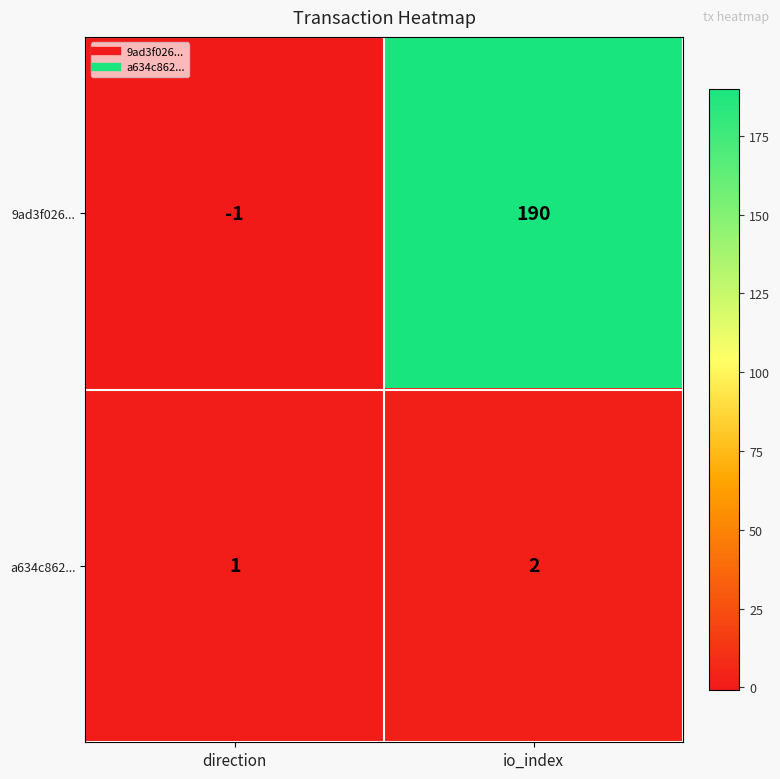

How many categories are shown in the chart?

2